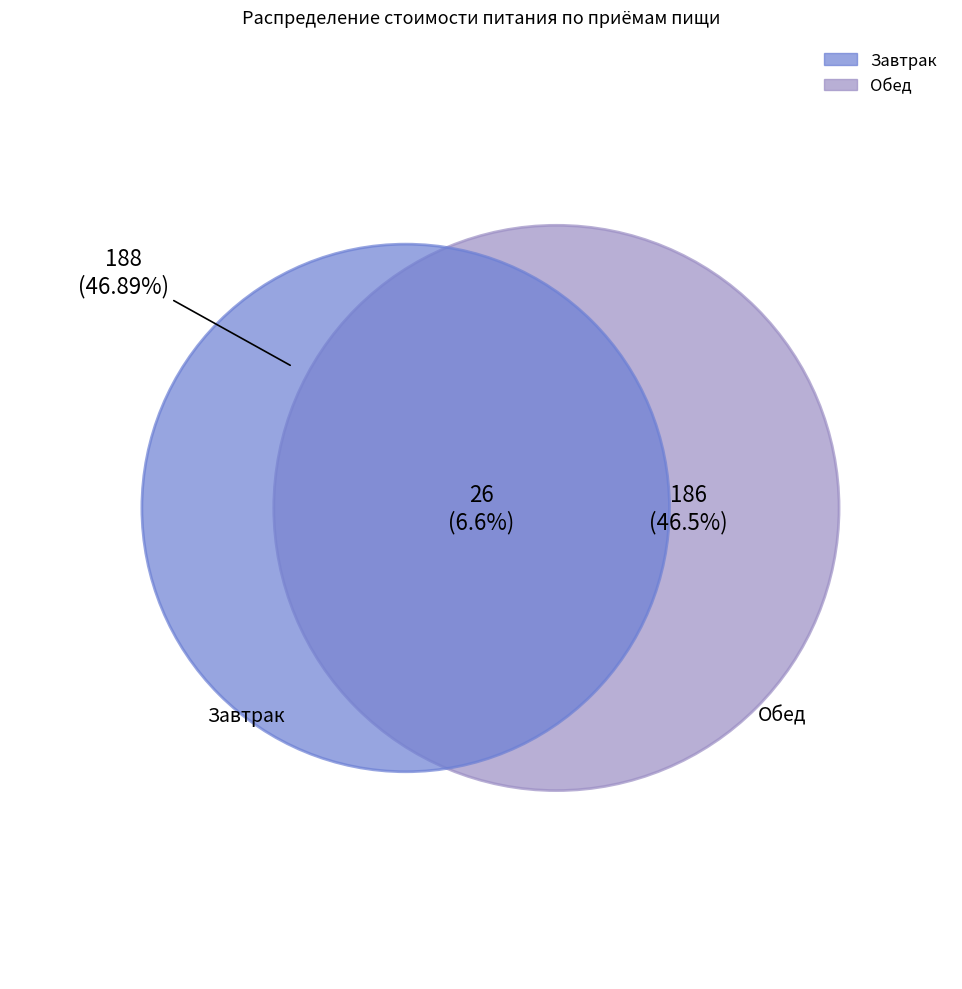

Does any single category account for the majority?

No